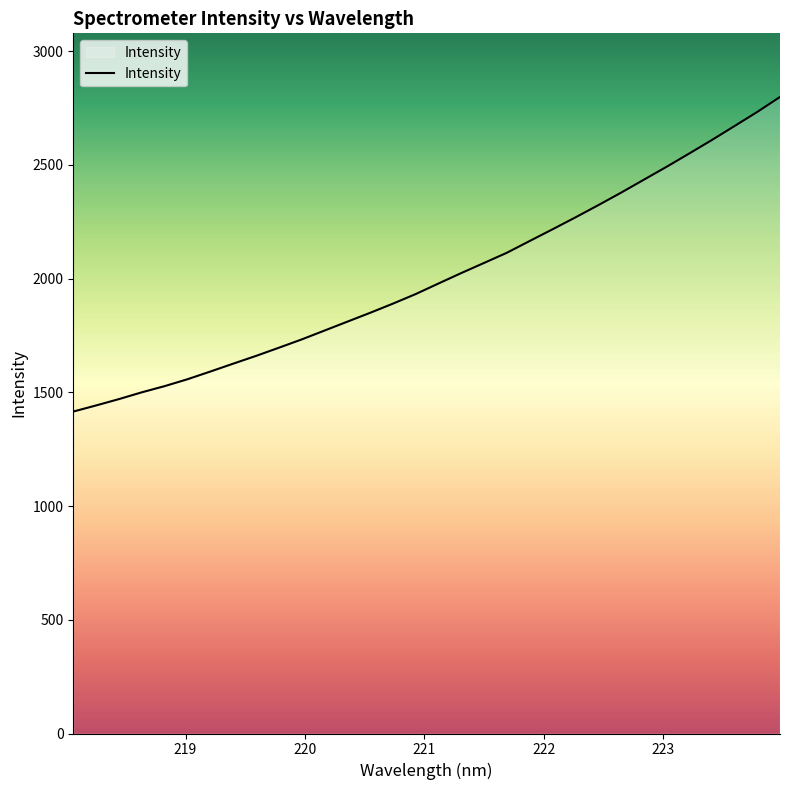

What is the maximum value shown in the chart?

2798.0